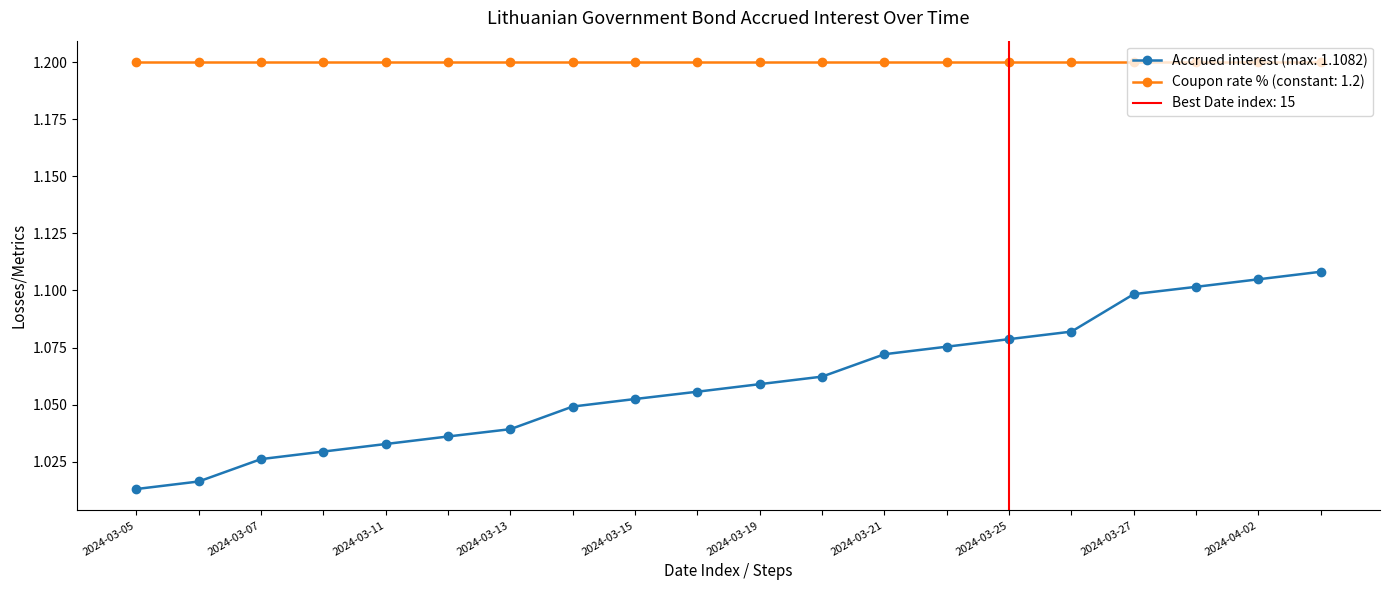

Is it true that the value at 2024-03-14 is 1.0?

True